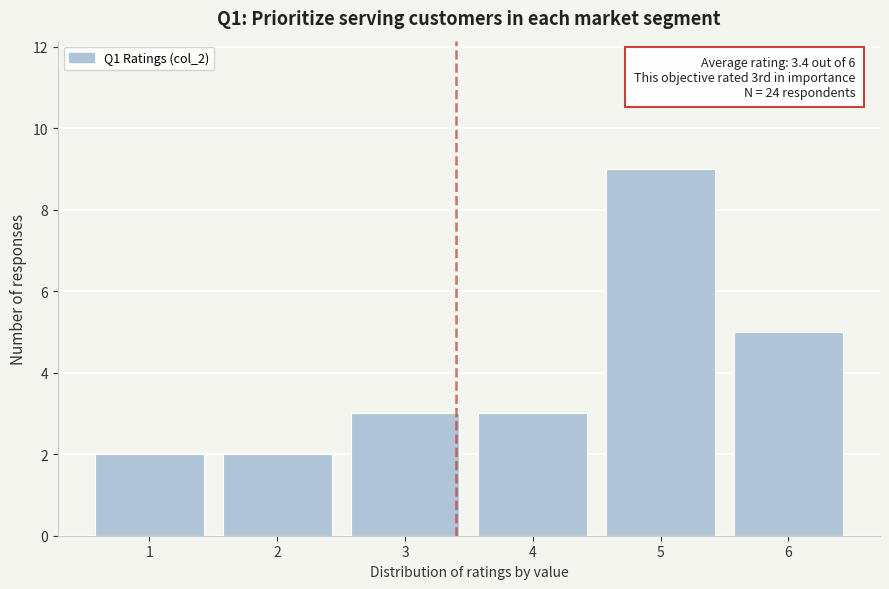

Which range on the x-axis has the tallest bar?

4.5 to 5.5